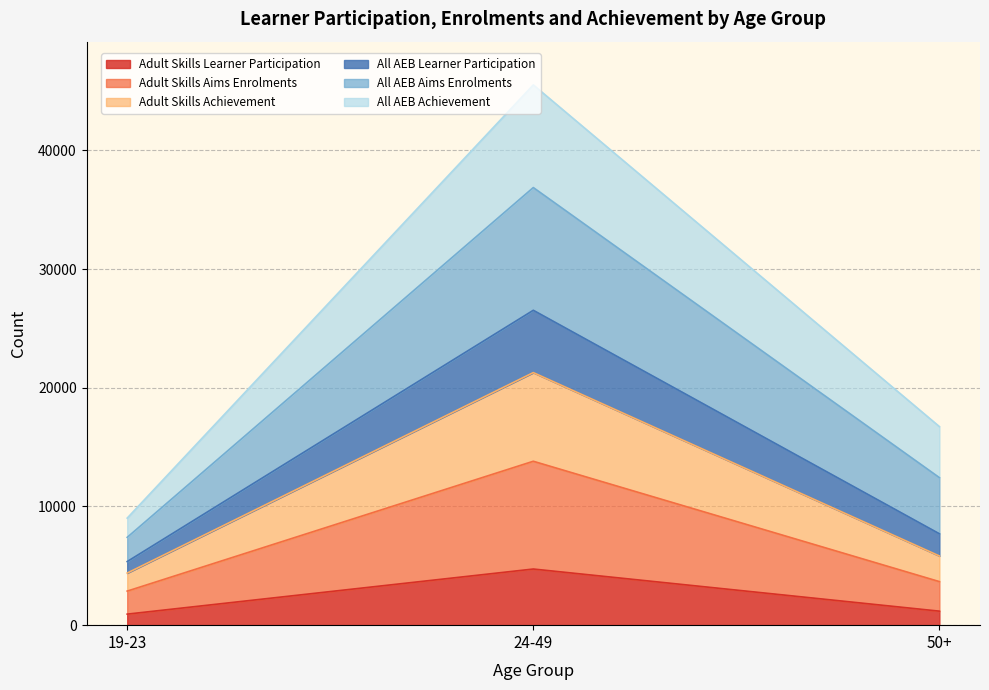

What is the maximum value for Adult Skills Learner Participation?

4730